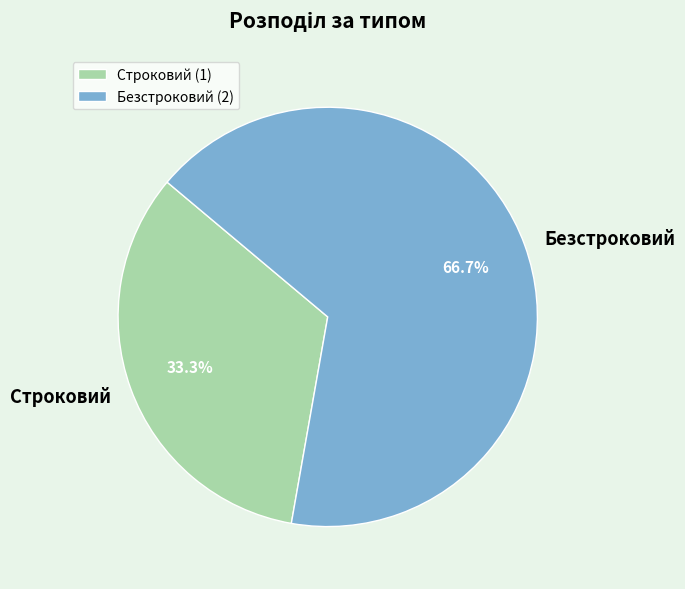

Count the number of slices in the pie.

2